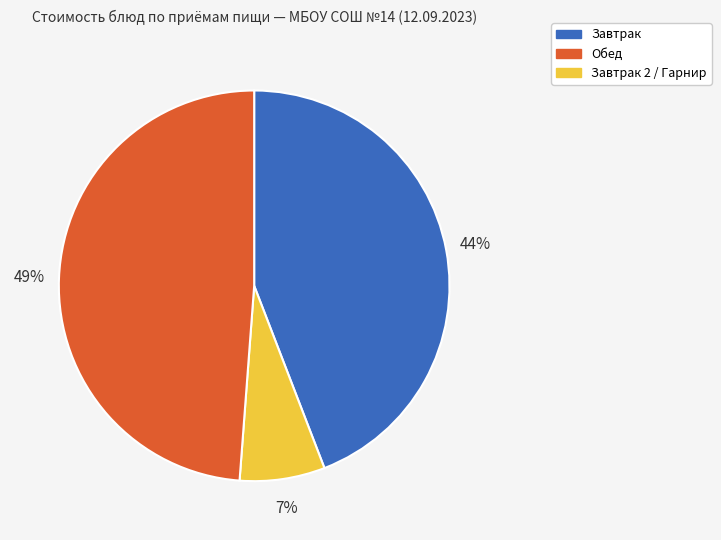

To the nearest percent, what is the average slice percentage?

33%